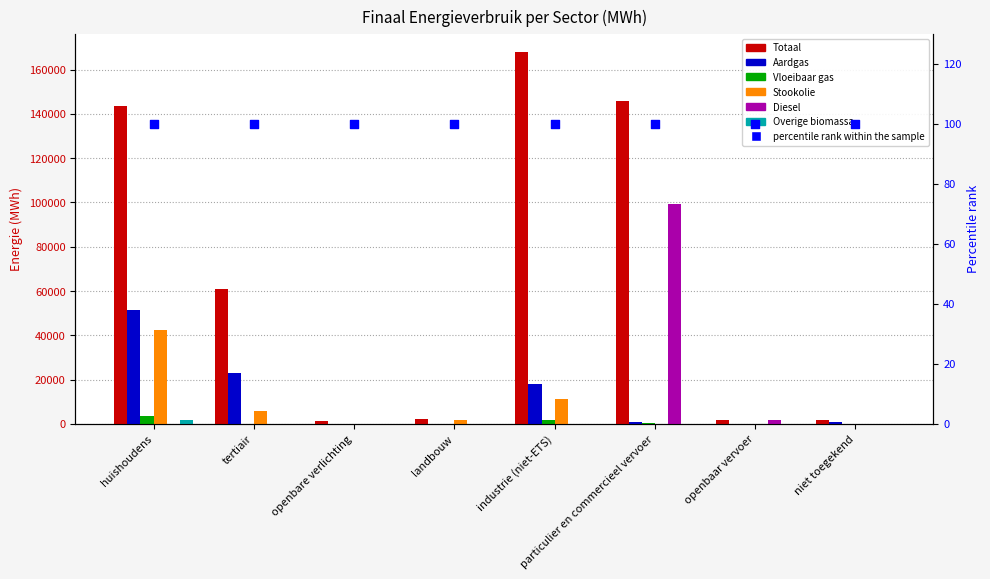

At which category is the sum across all series the highest?

particulier en commercieel vervoer